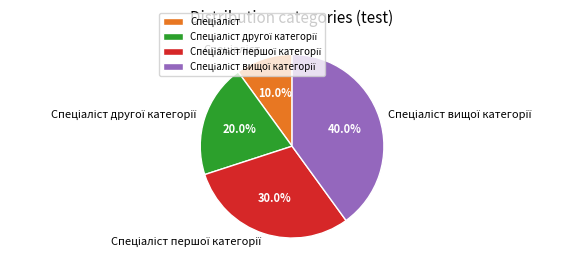

Does any single category account for the majority?

No